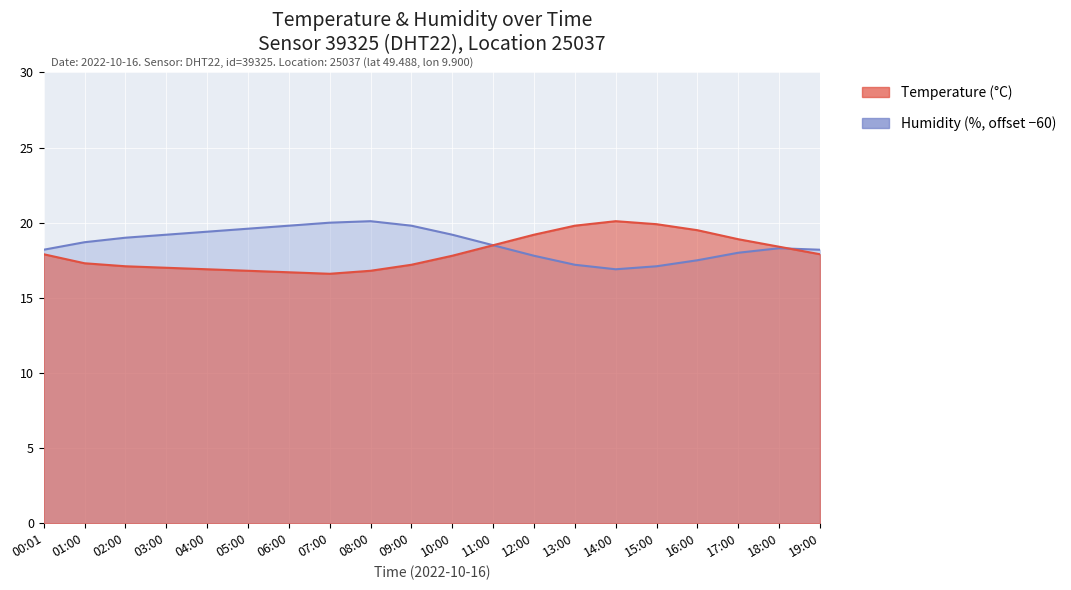

How many lines are shown in the chart?

2